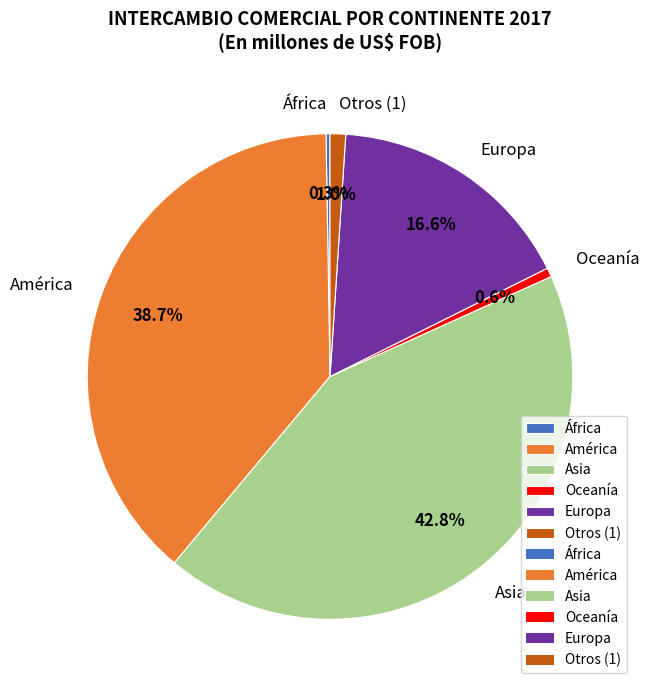

What is the ratio of the value at Europa to the value at Asia?

0.4